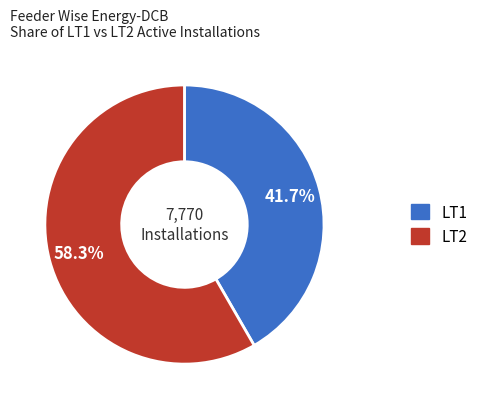

Is there any slice that represents more than half of the pie?

Yes